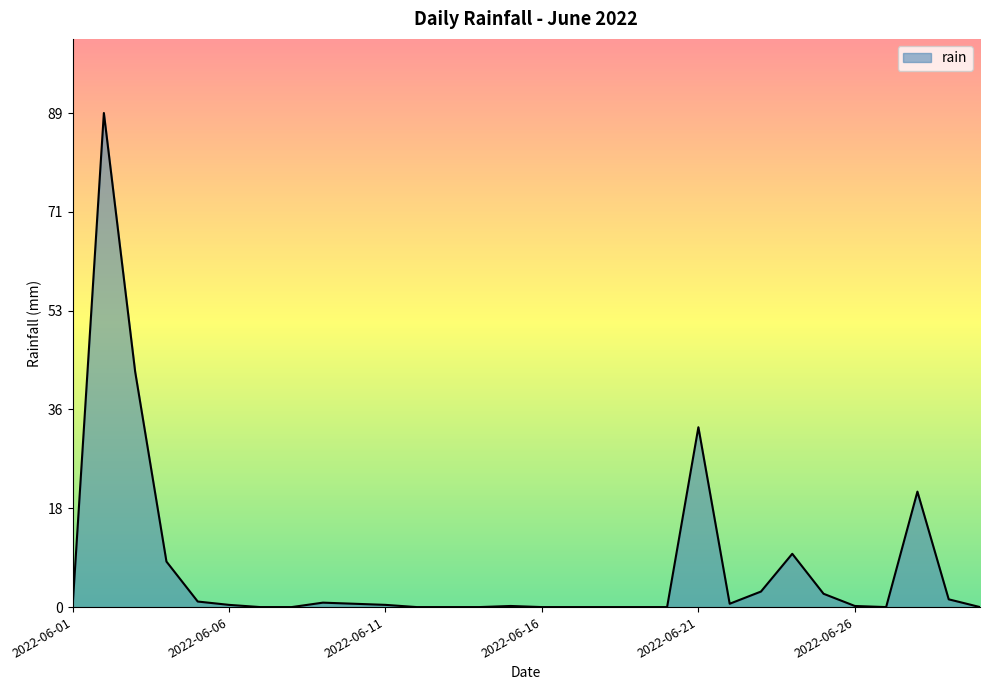

What is the greatest value displayed?

89.0